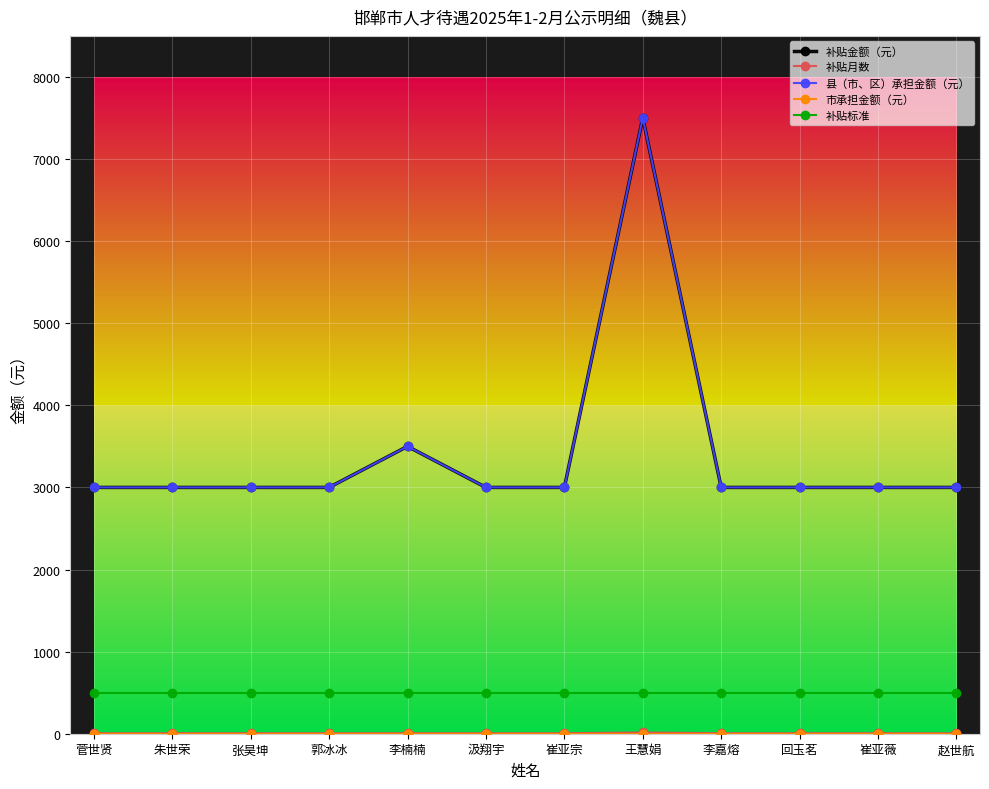

What is the label of the 3rd point from the left?

张昊坤